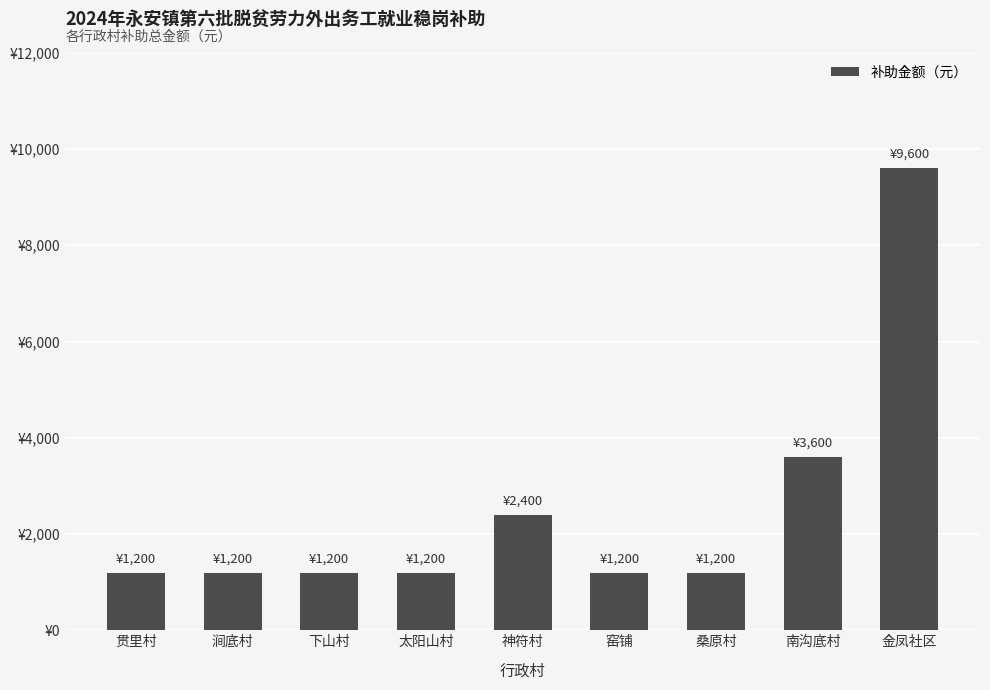

Which category has the lowest value across all series?

贯里村